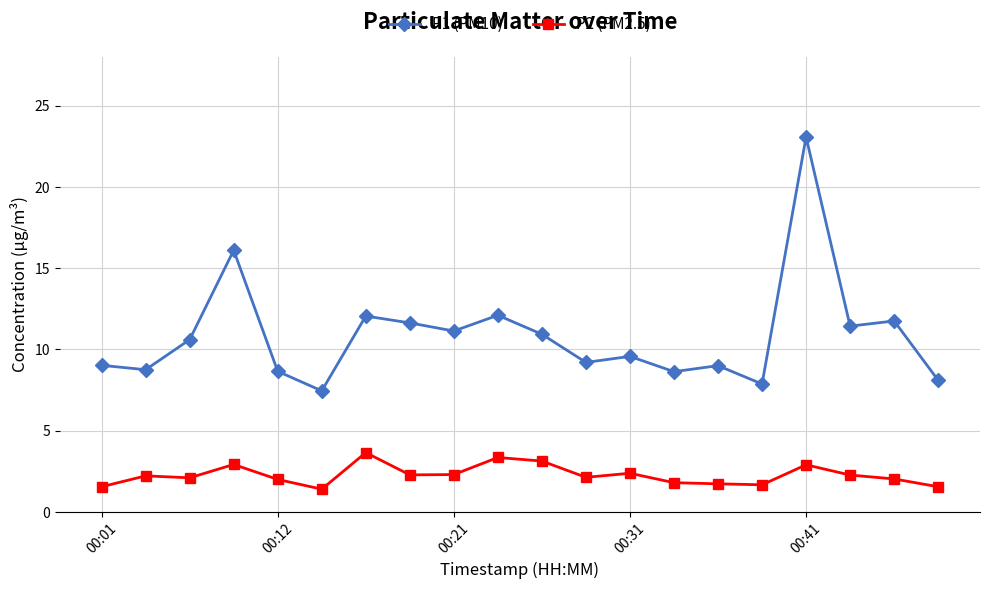

Rank the series by their average value, from highest to lowest.

P1 (PM10), P2 (PM2.5)